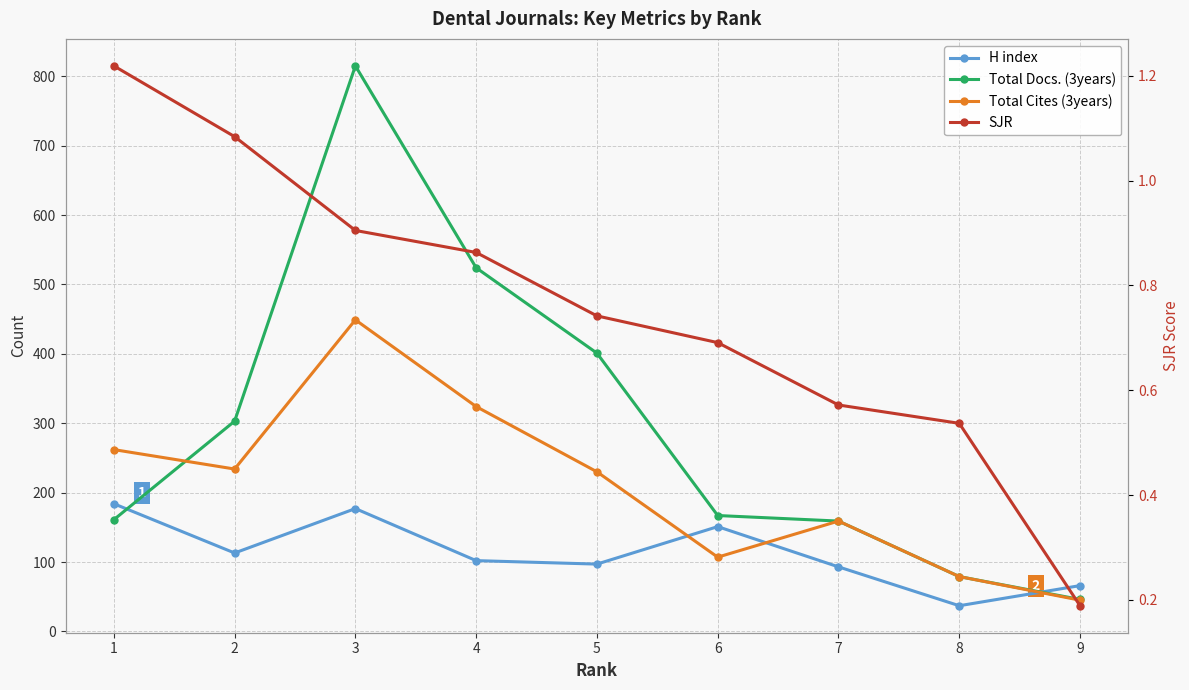

What is the average value of the Total Cites (3years) series?

209.9